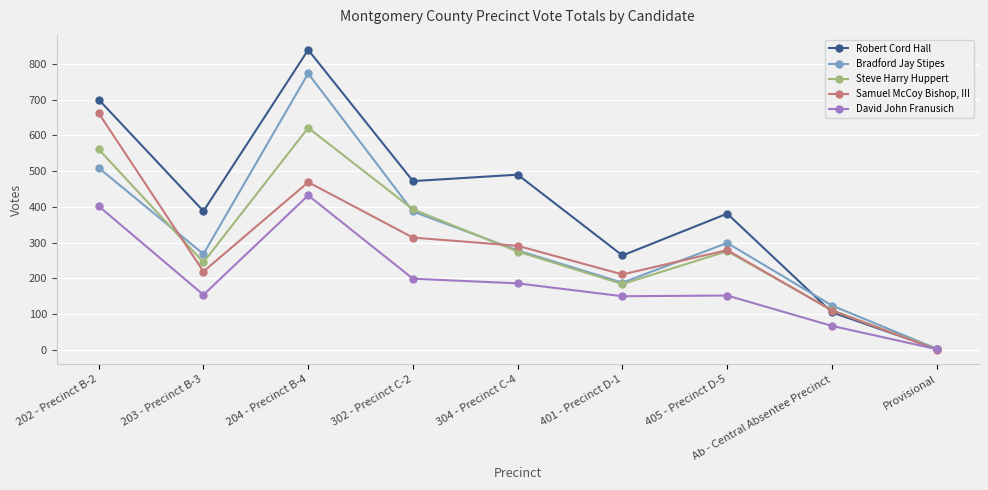

Which series has the largest total across all categories?

Robert Cord Hall